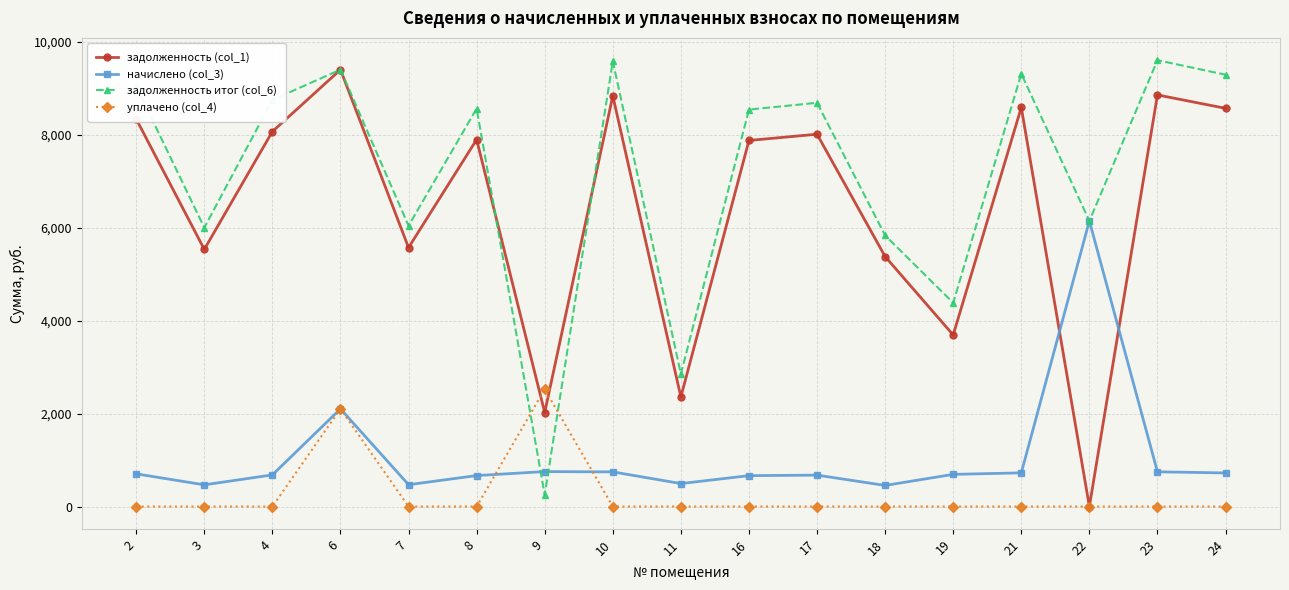

What are all the series names shown in the legend?

задолженность (col_1), начислено (col_3), задолженность итог (col_6), уплачено (col_4)